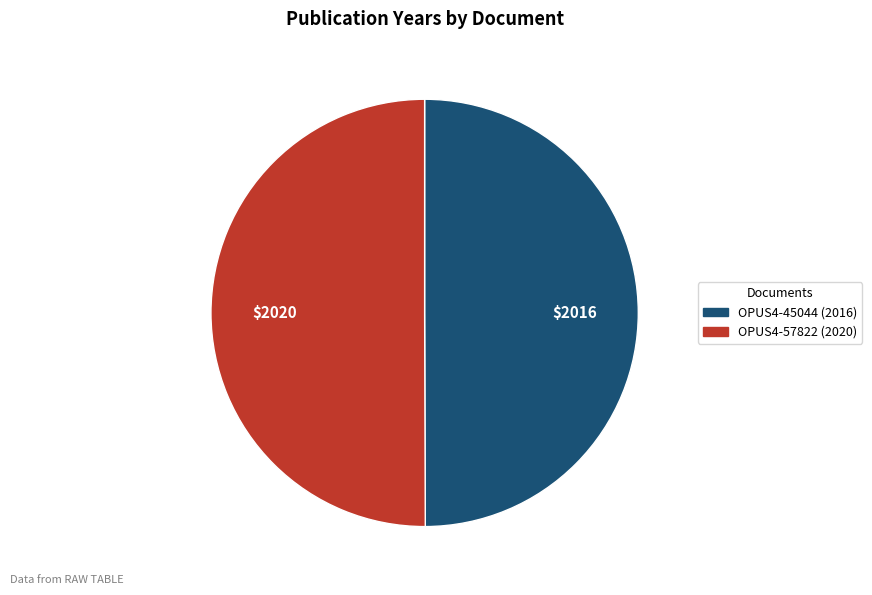

Approximately how many times larger is the value at OPUS4-45044 compared to OPUS4-57822?

1.0